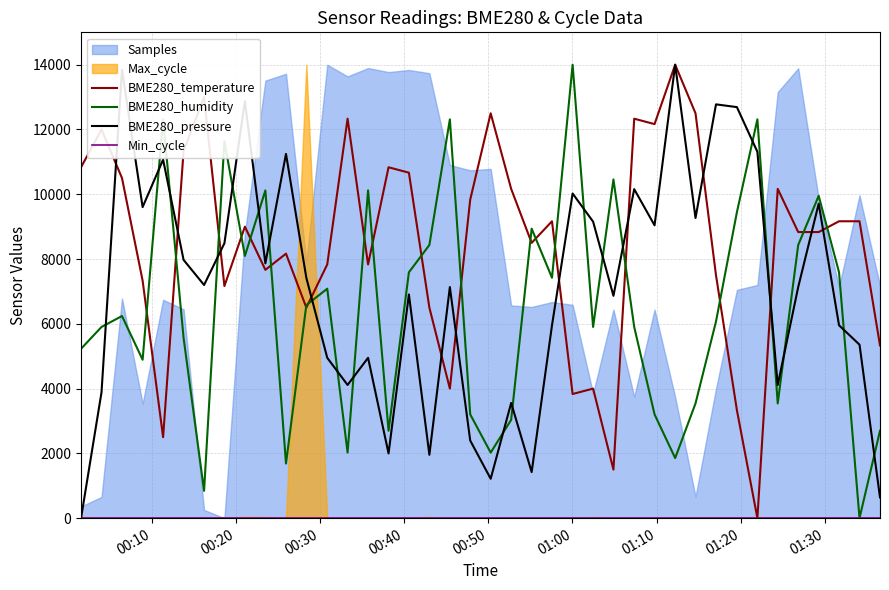

What is the highest value of the BME280_temperature series?

14000.0